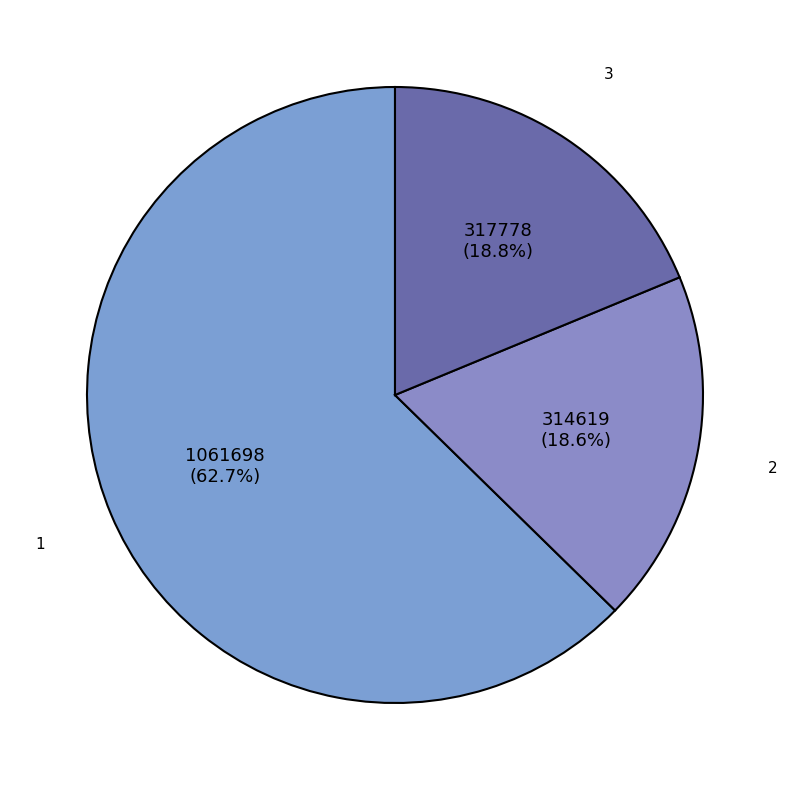

Count the number of slices in the pie.

3